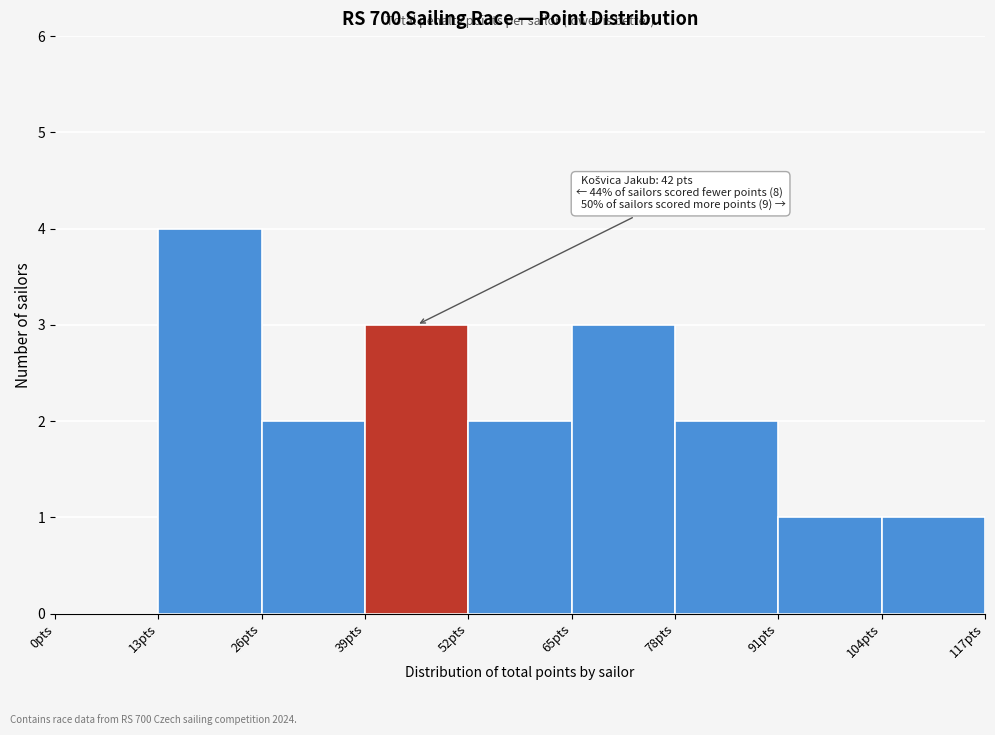

Over which range of the x-axis is the bar tallest?

13 to 26